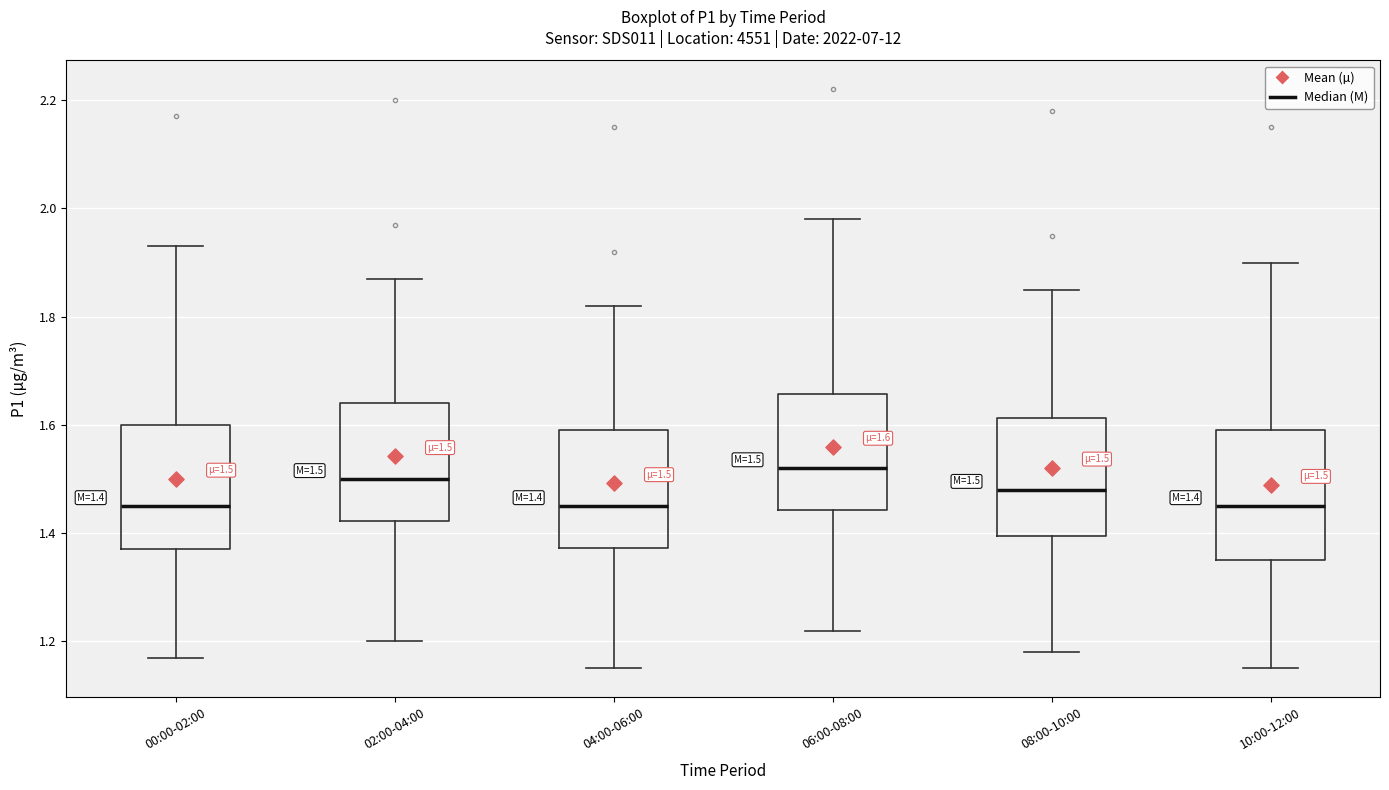

Which box's median line is the highest?

06:00-08:00